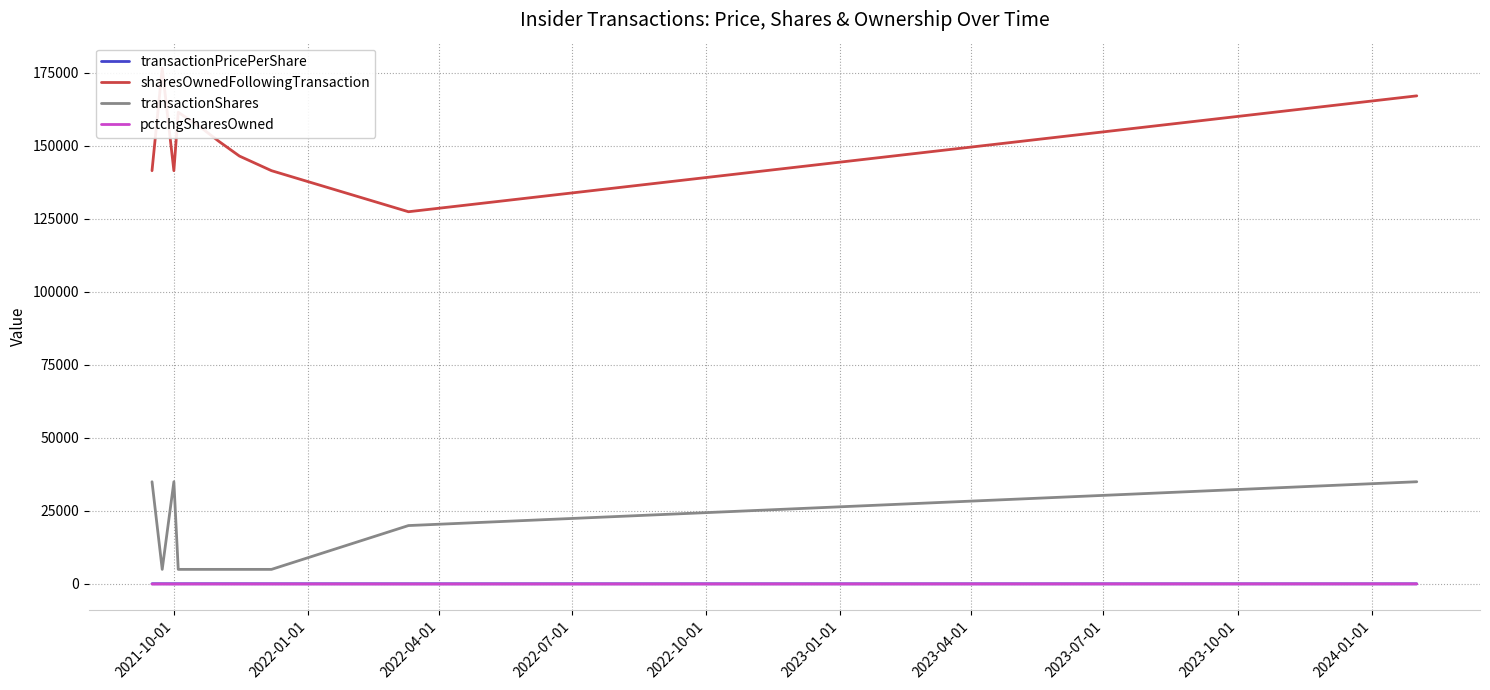

True or false: transactionShares and pctchgSharesOwned cross at least once.

False